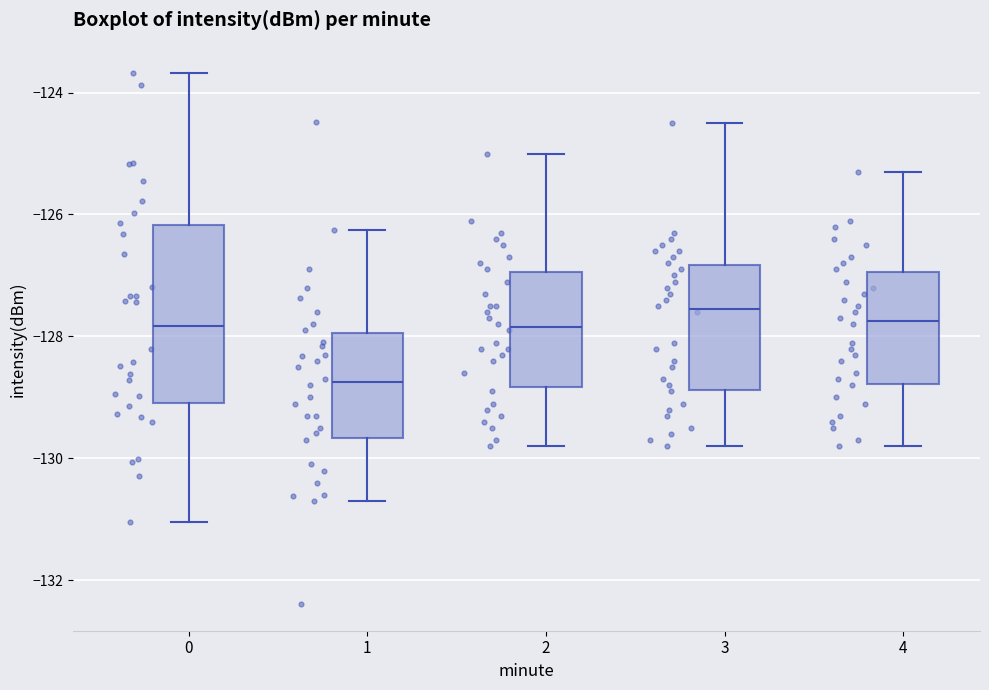

Reading left to right, transcribe this box plot: for each box, give where its median line is, the range the box spans, and where its two whiskers end, as read against the y-axis. The values are not printed on the chart, so give them approximately, as read against the axis.

0: median -127.8, box -129.0 to -126.2, whiskers -131.0 to -123.6
1: median -128.8, box -129.6 to -128.0, whiskers -130.6 to -126.2
2: median -127.8, box -128.8 to -127.0, whiskers -129.8 to -125.0
3: median -127.6, box -128.8 to -126.8, whiskers -129.8 to -124.4
4: median -127.8, box -128.8 to -127.0, whiskers -129.8 to -125.2